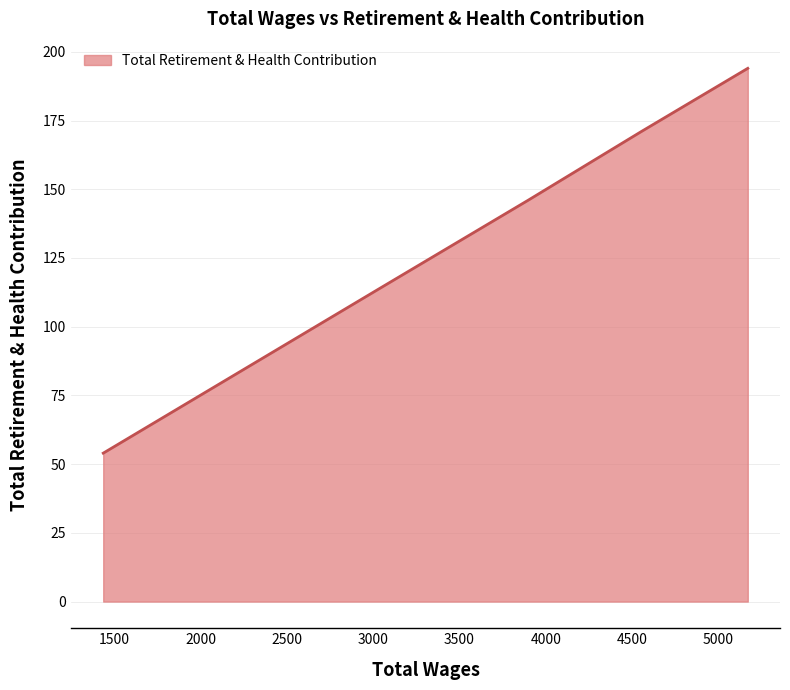

What is the maximum value shown in the chart?

194